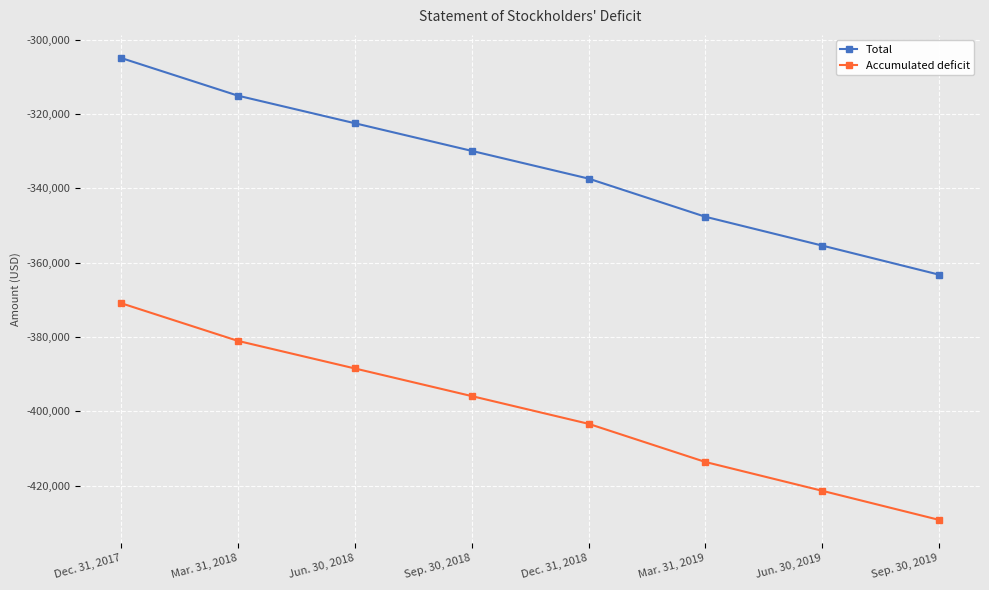

Is it true that Total equals -221709 at Jun. 30, 2019?

False